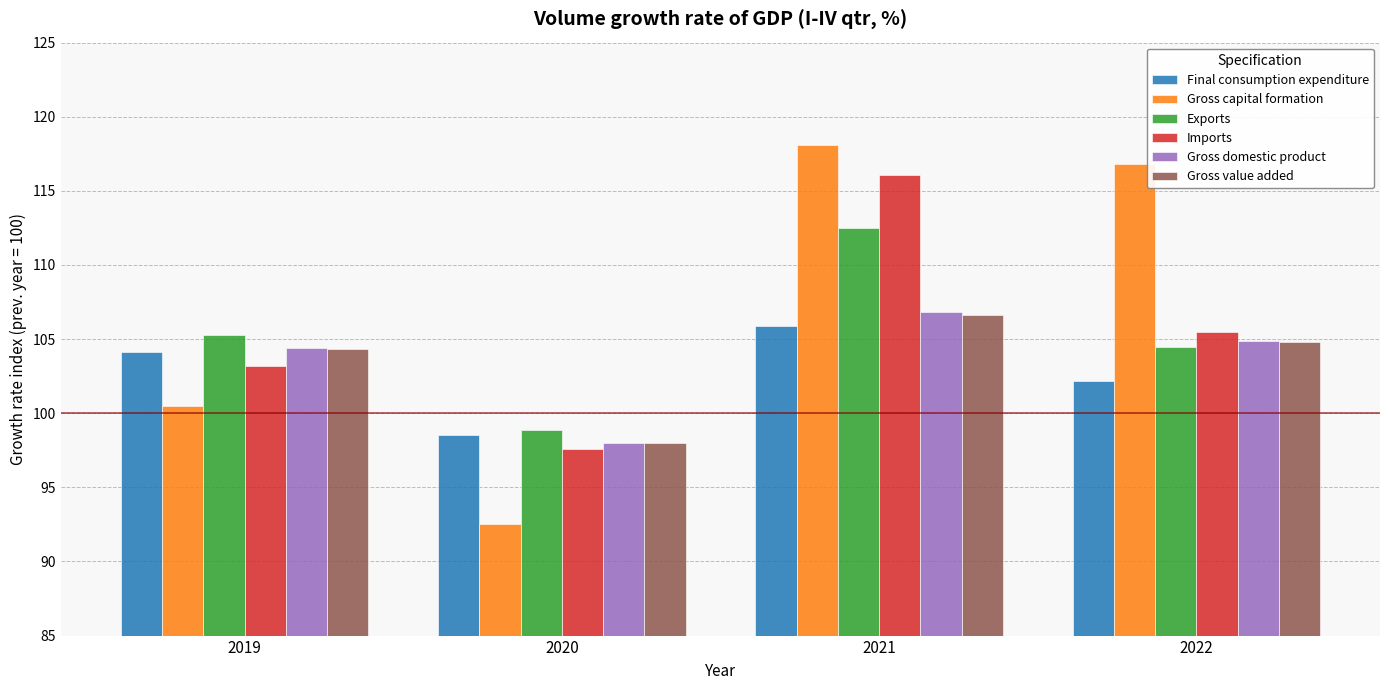

At which label is Gross capital formation closest to 105?

2019